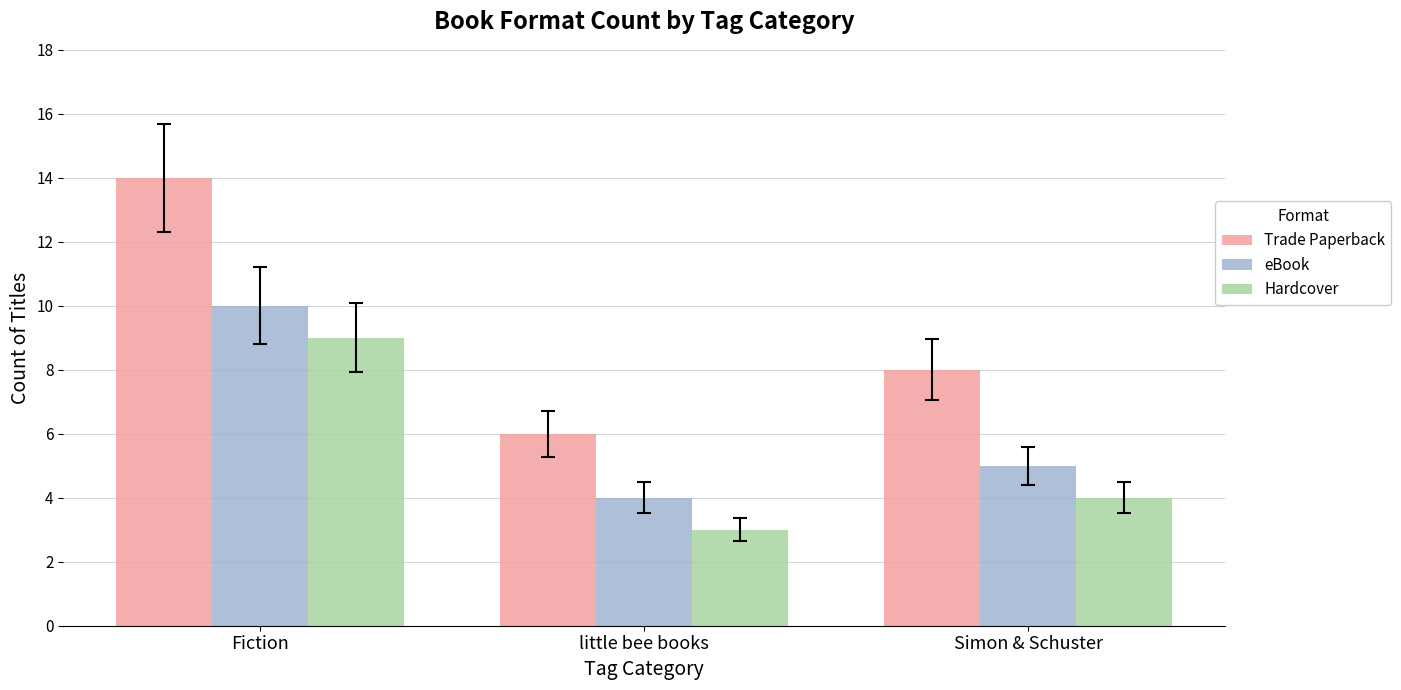

At which category is the sum across all series the highest?

Fiction